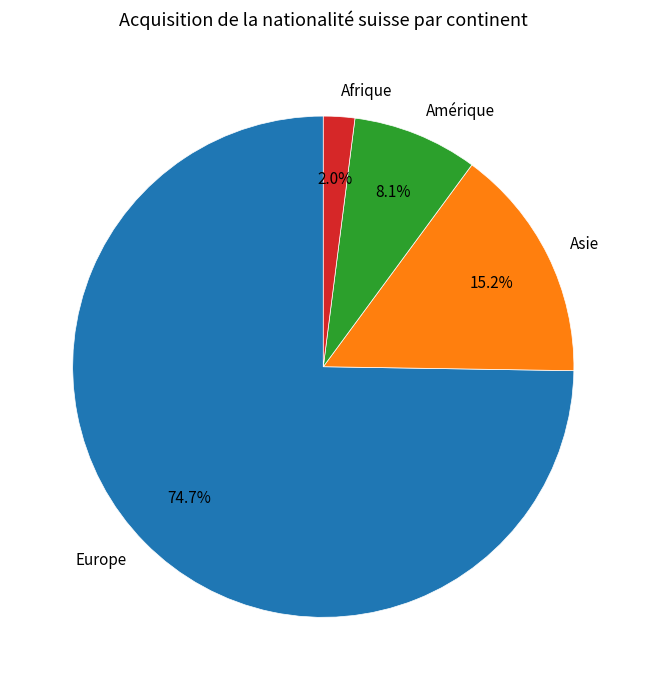

True or false: Afrique accounts for 2% of the total.

True